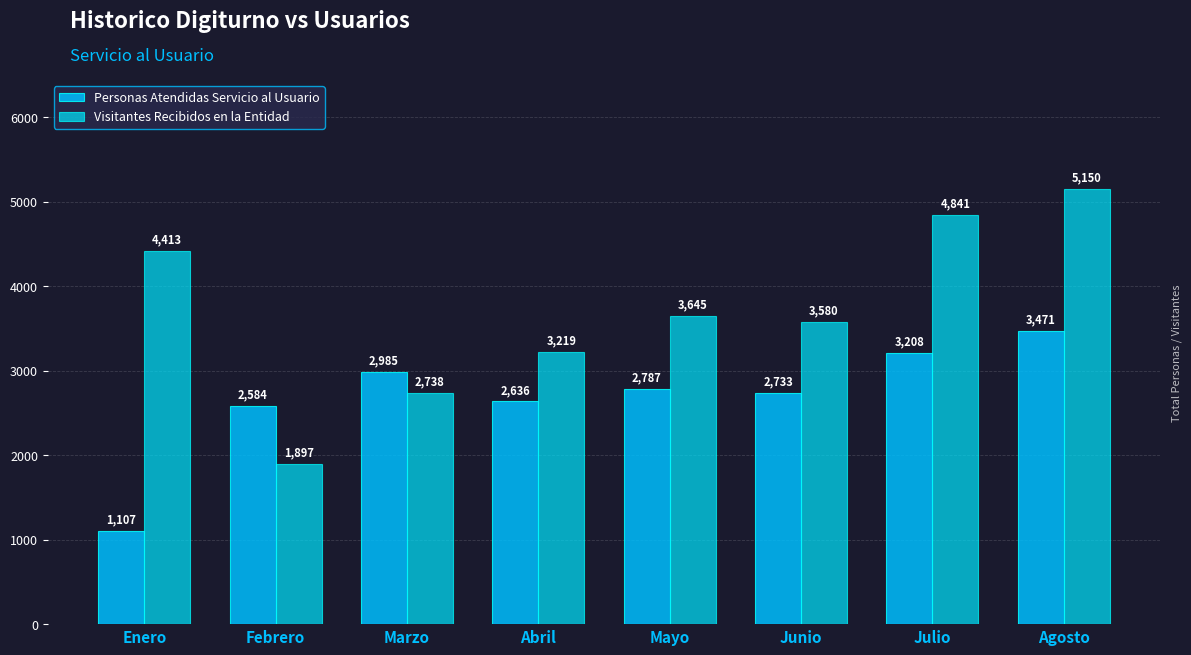

What is the minimum value for Visitantes Recibidos en la Entidad?

1897